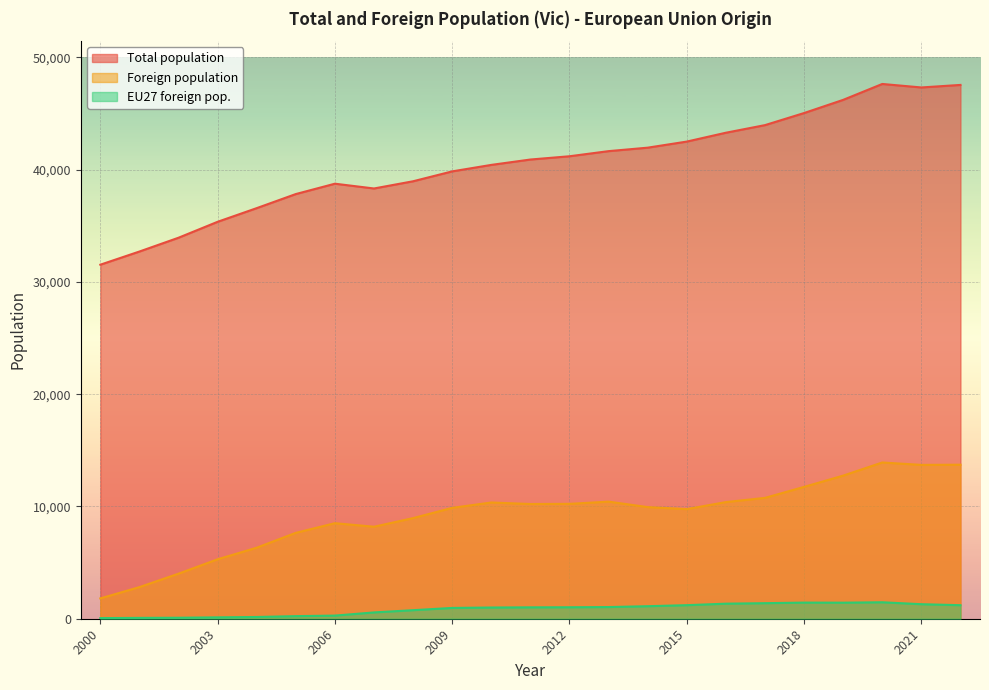

What is the sum of all EU27 foreign pop. values?

19253